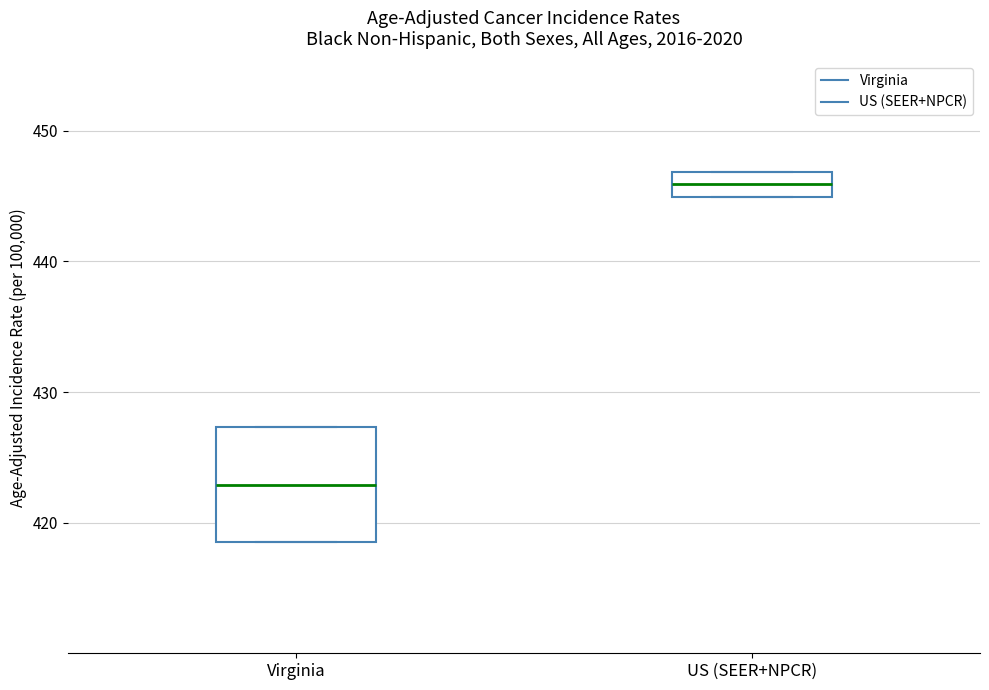

Which box has the lowest median line?

Virginia